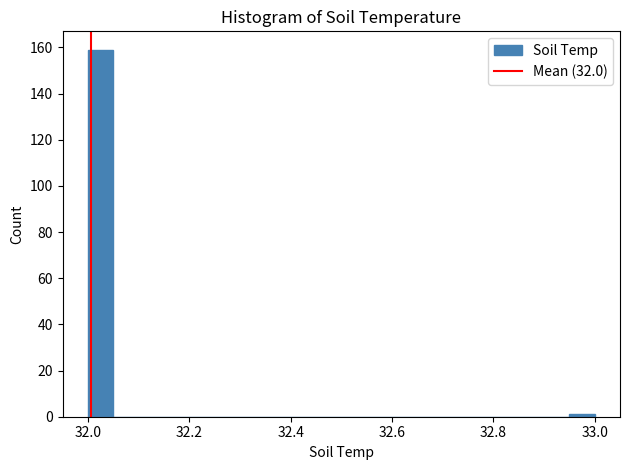

Around what value on the x-axis is the tallest bar? Give the approximate position of its centre, as read against the axis.

32.02